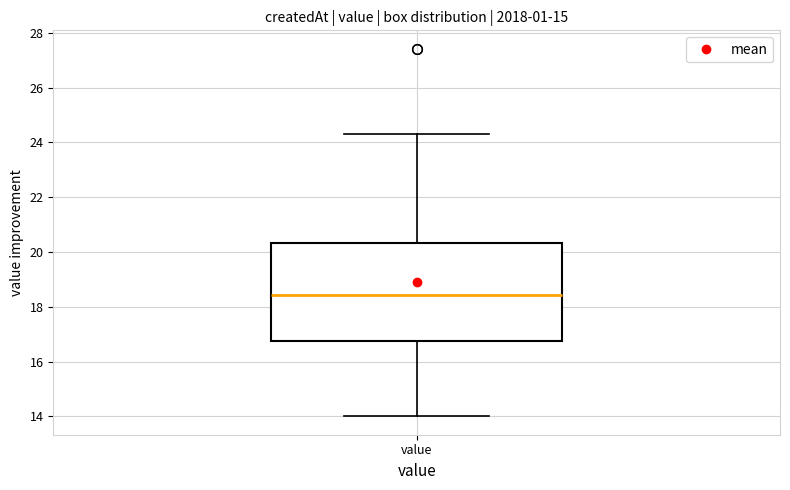

Read this box plot against the y-axis: the position of the median line, the range covered by the box, and the ends of both whiskers. The values are not printed on the chart, so give them approximately, as read against the axis.

median 18.4, box 16.8 to 20.4, whiskers 14.0 to 24.4